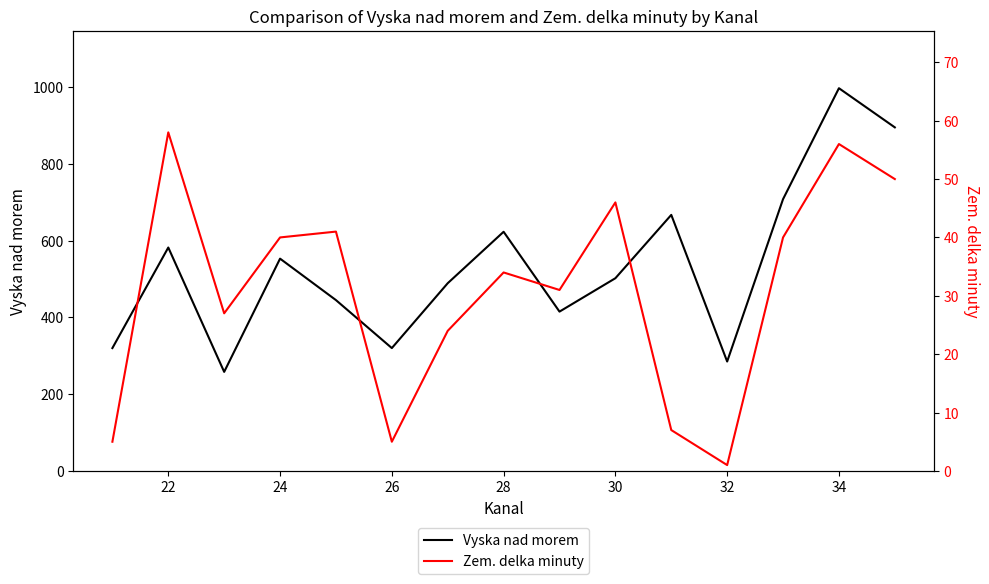

The Vyska nad morem series shows 502 at 30. True or false?

True